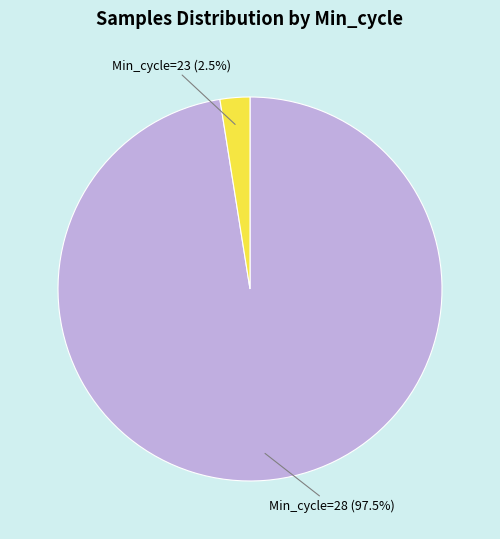

Is there any slice that represents more than half of the pie?

Yes